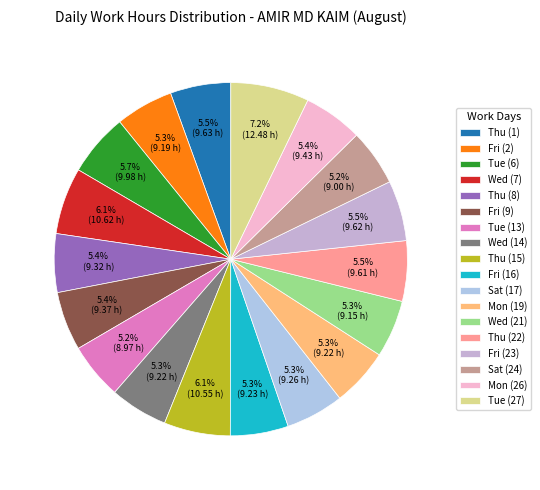

How many slices are in this pie chart?

18